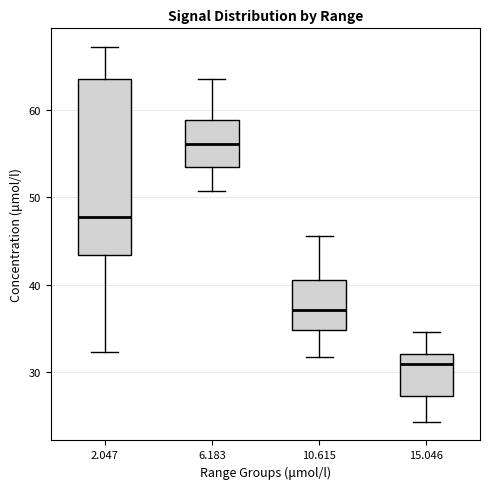

Which box is the tallest, from its lower edge to its upper edge?

2.047